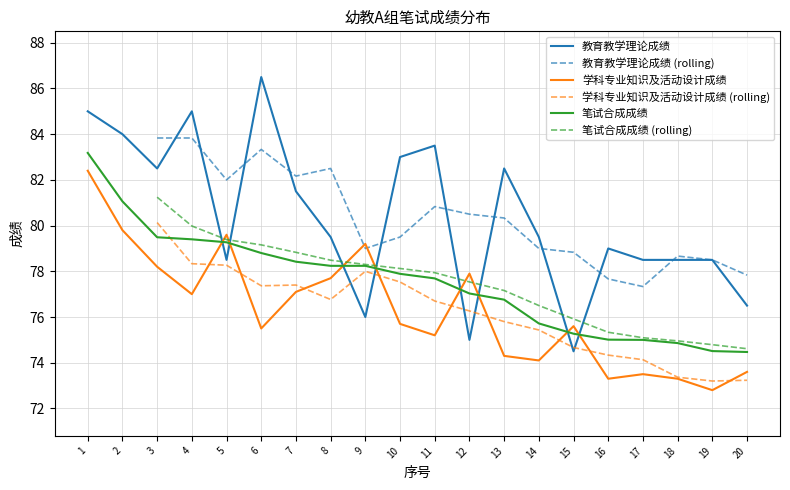

Which has a higher value, 10 or 19?

10